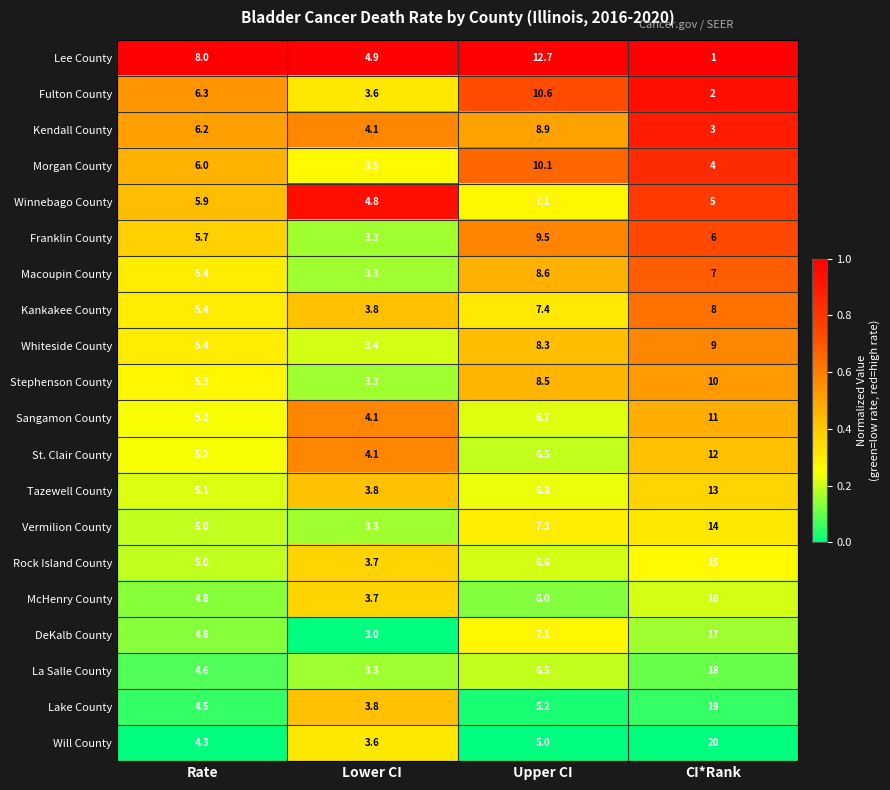

At which label does Will County reach its minimum?

Lower CI